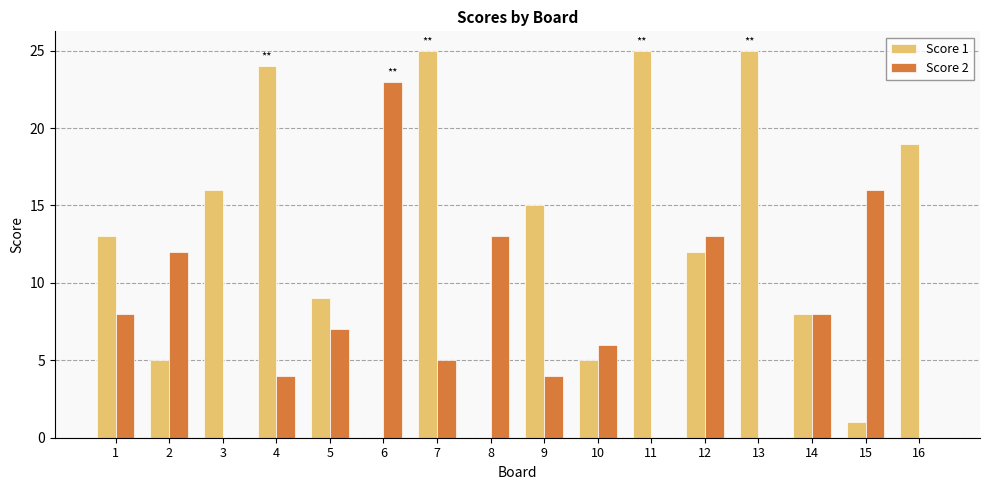

What is the average value of the Score 1 series?

13